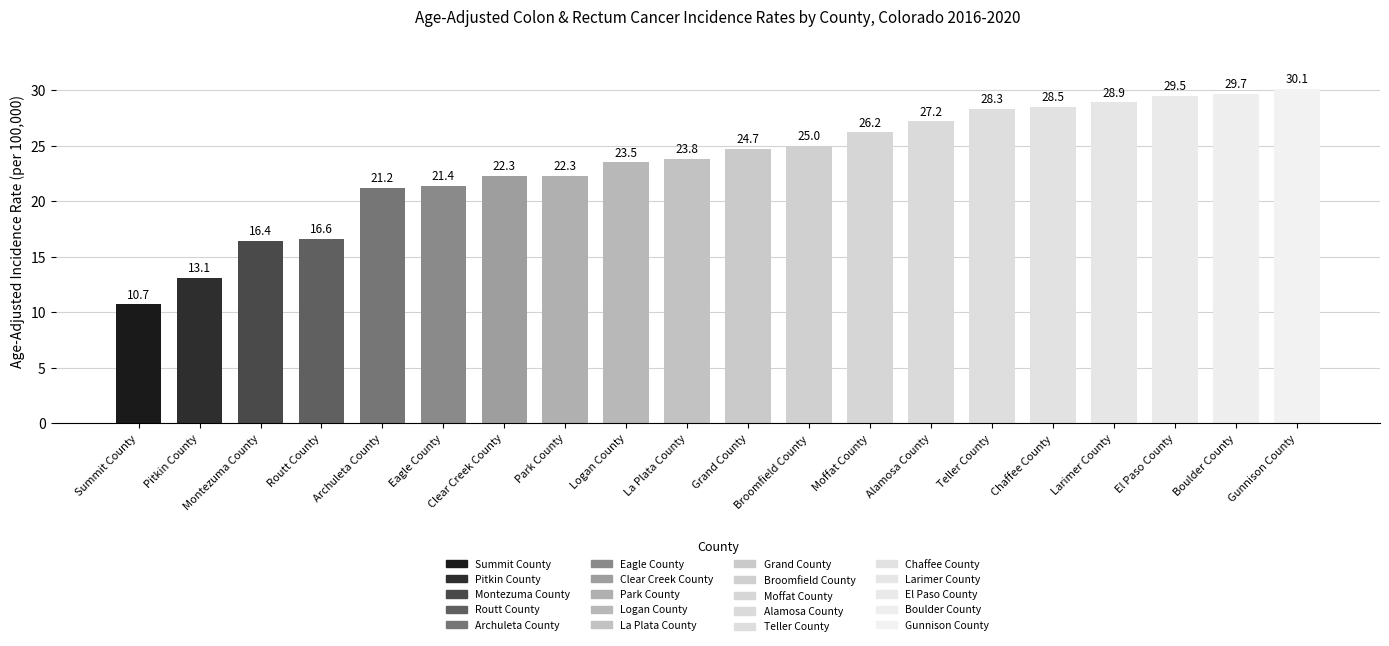

True or false: the data shows 27.2 at Alamosa County.

True